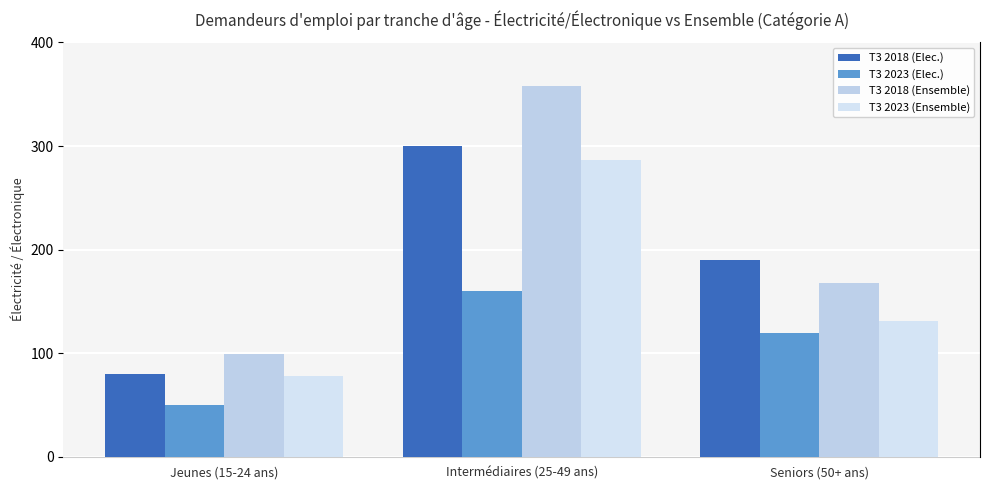

Between Intermédiaires (25-49 ans) and Jeunes (15-24 ans), which is larger?

Intermédiaires (25-49 ans)